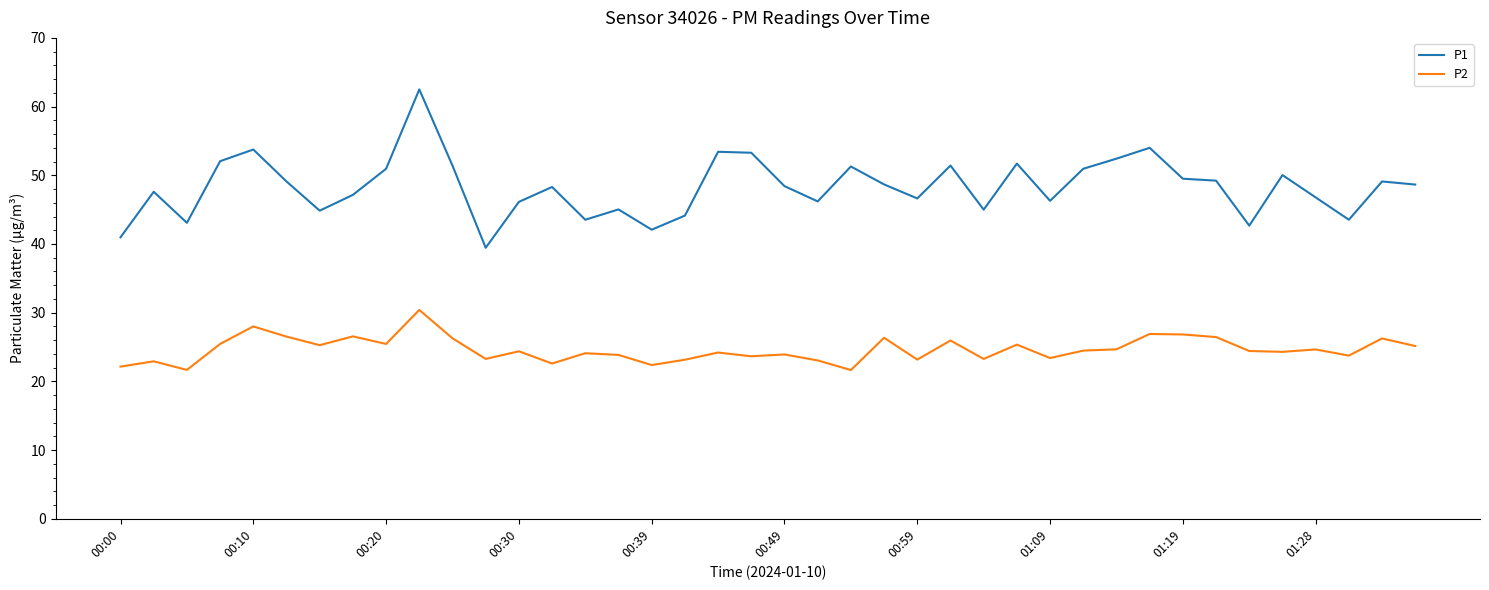

Which series has the largest total across all categories?

P1